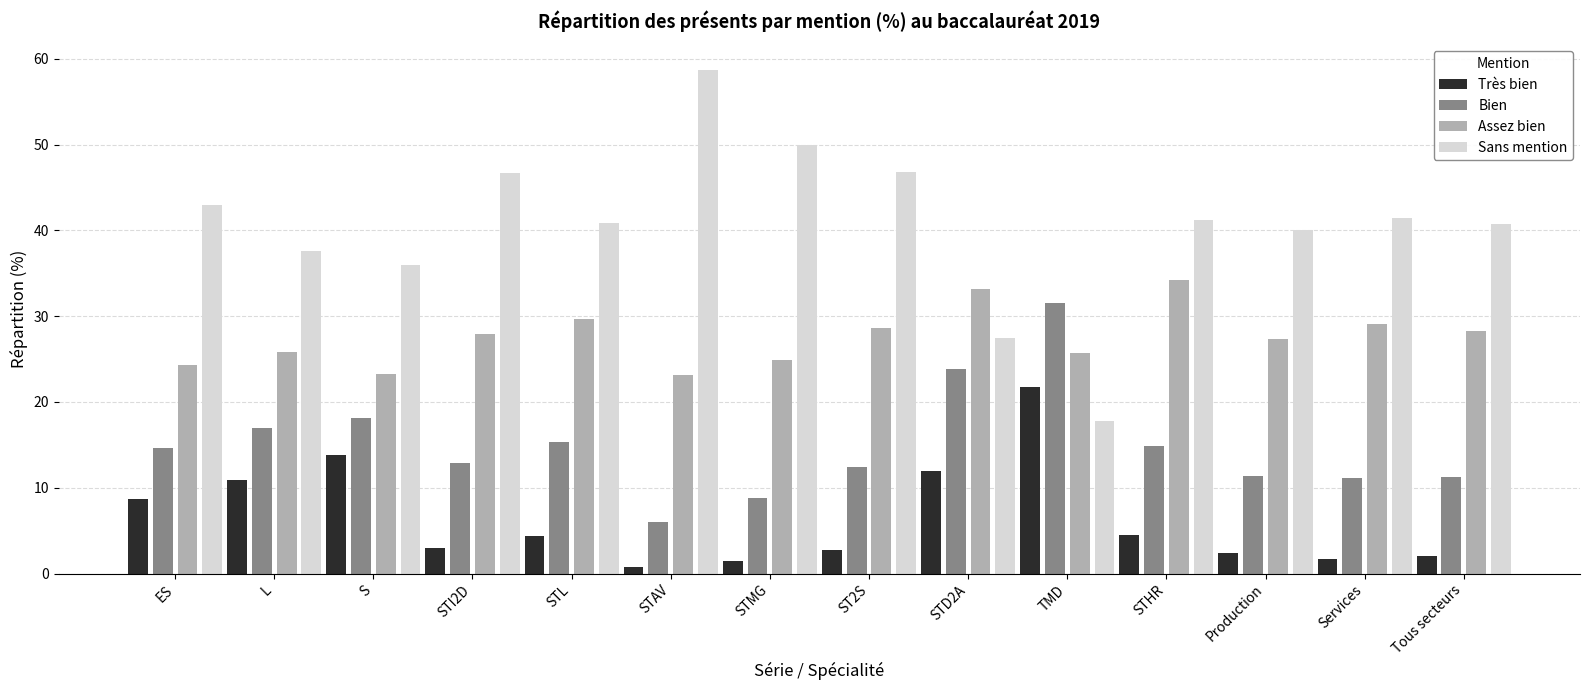

What is the label of the 7th bar from the left?

STMG